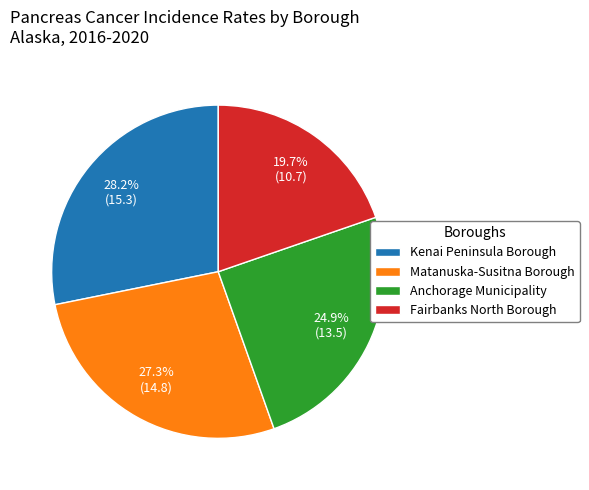

Does Matanuska-Susitna Borough account for over 50% of the chart?

No